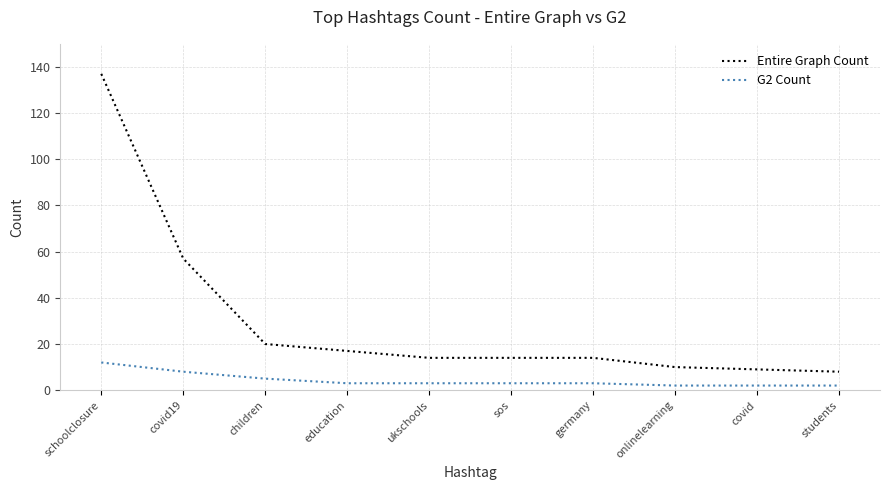

True or false: Entire Graph Count and G2 Count cross at least once.

False